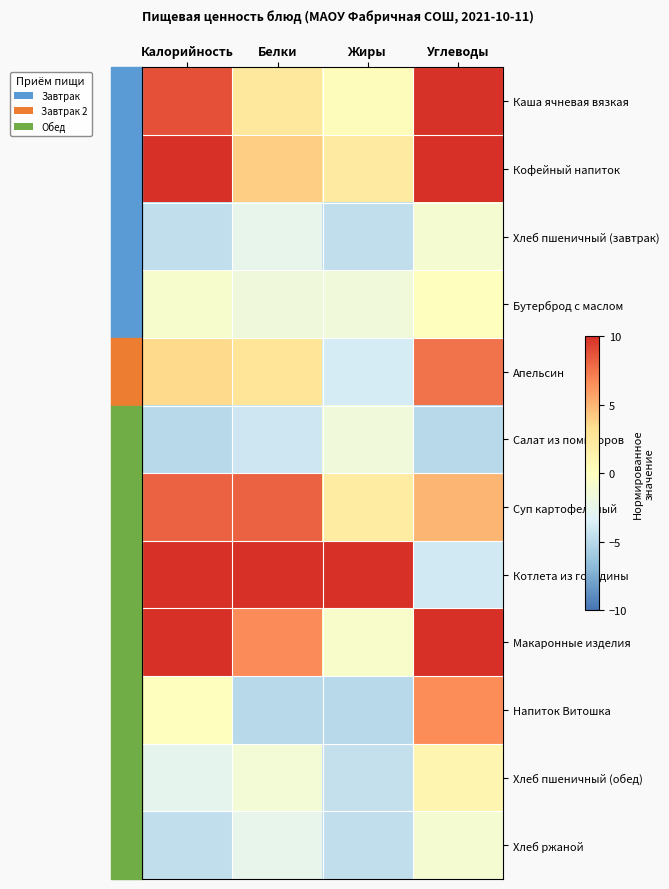

Reading left to right, transcribe all the data shown in this chart.

Каша ячневая вязкая: Калорийность=8.8	Белки=2.4	Жиры=0.3	Углеводы=9.9
Кофейный напиток: Калорийность=11.2	Белки=4.0	Жиры=2.1	Углеводы=10.4
Хлеб пшеничный (завтрак): Калорийность=-4.7	Белки=-2.5	Жиры=-4.6	Углеводы=-1.1
Бутерброд с маслом: Калорийность=-0.8	Белки=-1.7	Жиры=-1.6	Углеводы=0.0
Апельсин: Калорийность=3.6	Белки=2.8	Жиры=-3.7	Углеводы=7.6
Салат из помидоров: Калорийность=-5.0	Белки=-4.1	Жиры=-1.6	Углеводы=-5.0
Суп картофельный: Калорийность=8.1	Белки=8.2	Жиры=2.0	Углеводы=5.1
Котлета из говядины: Калорийность=15.0	Белки=15.0	Жиры=15.0	Углеводы=-4.0
Макаронные изделия: Калорийность=12.6	Белки=6.7	Жиры=-0.7	Углеводы=15.0
Напиток Витошка: Калорийность=0.1	Белки=-5.0	Жиры=-5.0	Углеводы=6.6
Хлеб пшеничный (обед): Калорийность=-2.7	Белки=-1.4	Жиры=-4.5	Углеводы=1.1
Хлеб ржаной: Калорийность=-4.7	Белки=-2.5	Жиры=-4.6	Углеводы=-1.1